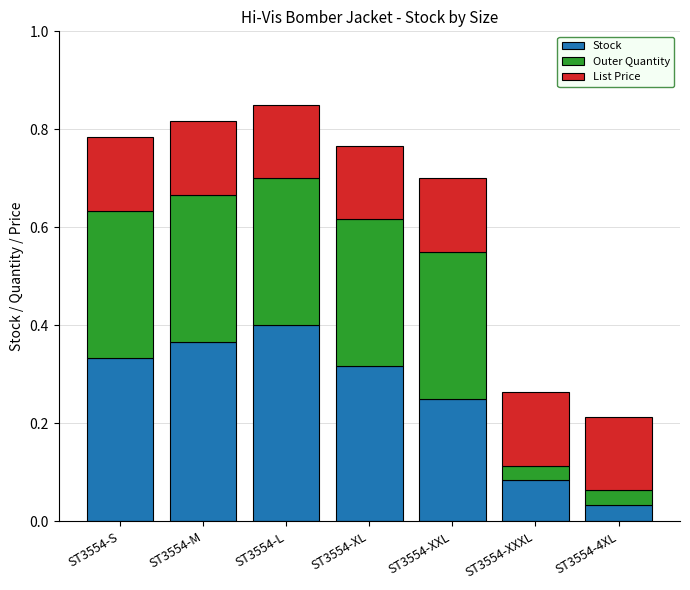

What is the sum of all Stock values?

1.8